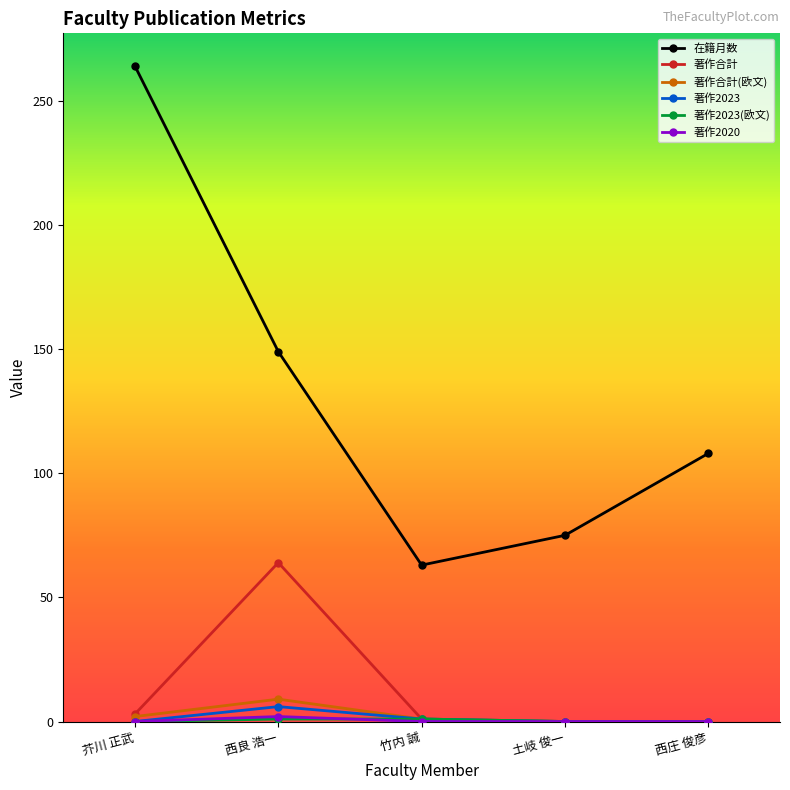

The value of 著作合計 at 西良 浩一 is 43. True or false?

False